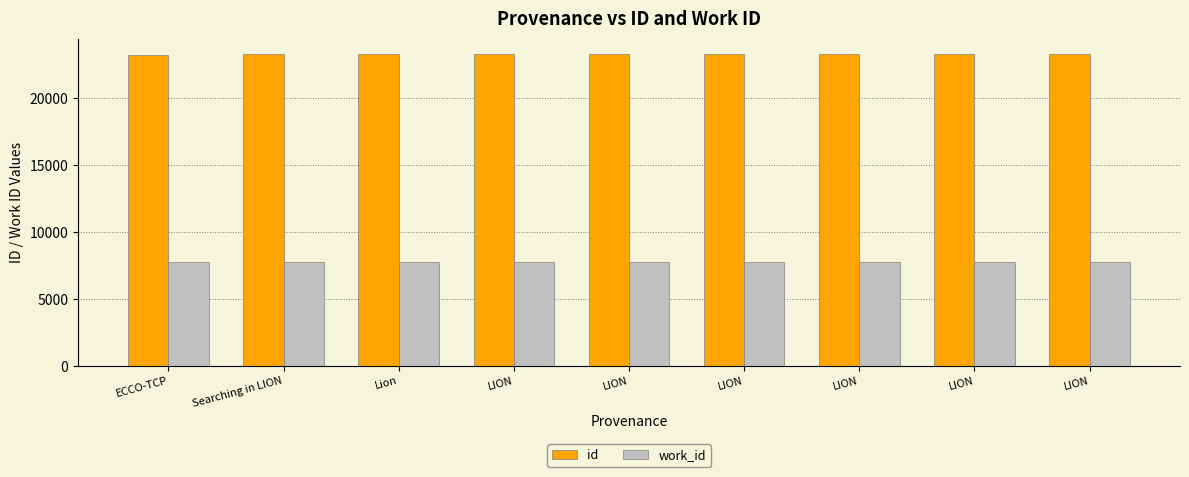

What is the label of the 2nd bar from the left?

Searching in LION